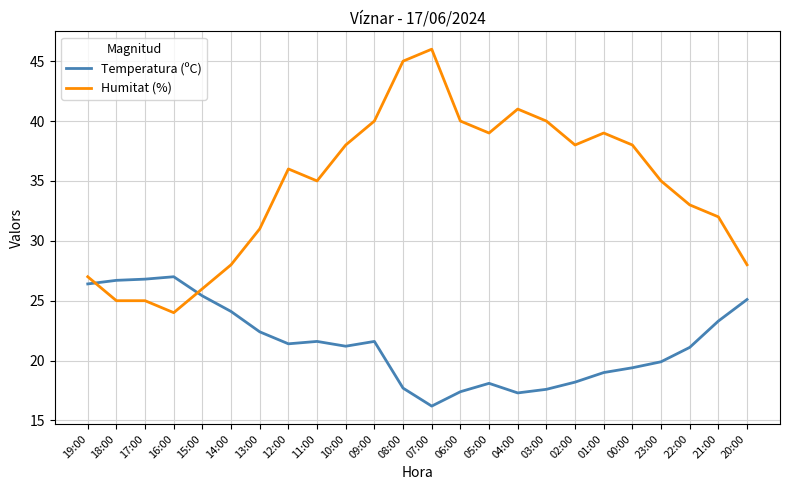

Is the value of Humitat (%) at 09:00 greater than the value of Temperatura (ºC) at 20:00?

Yes